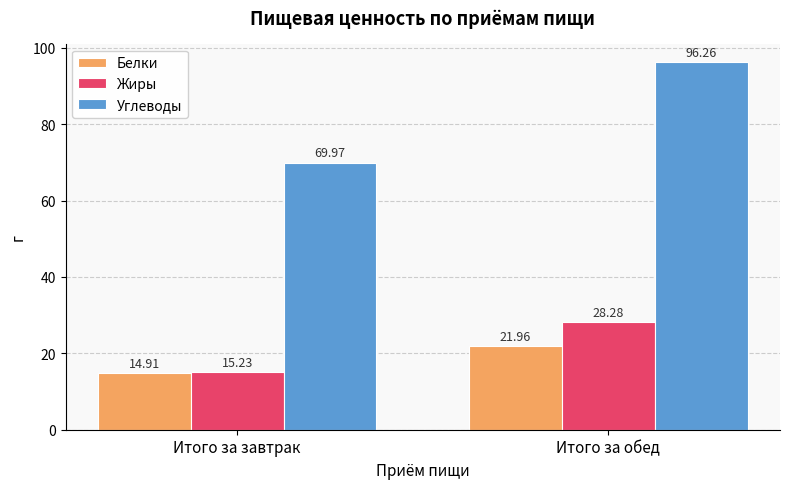

Count the number of categories in the chart.

2